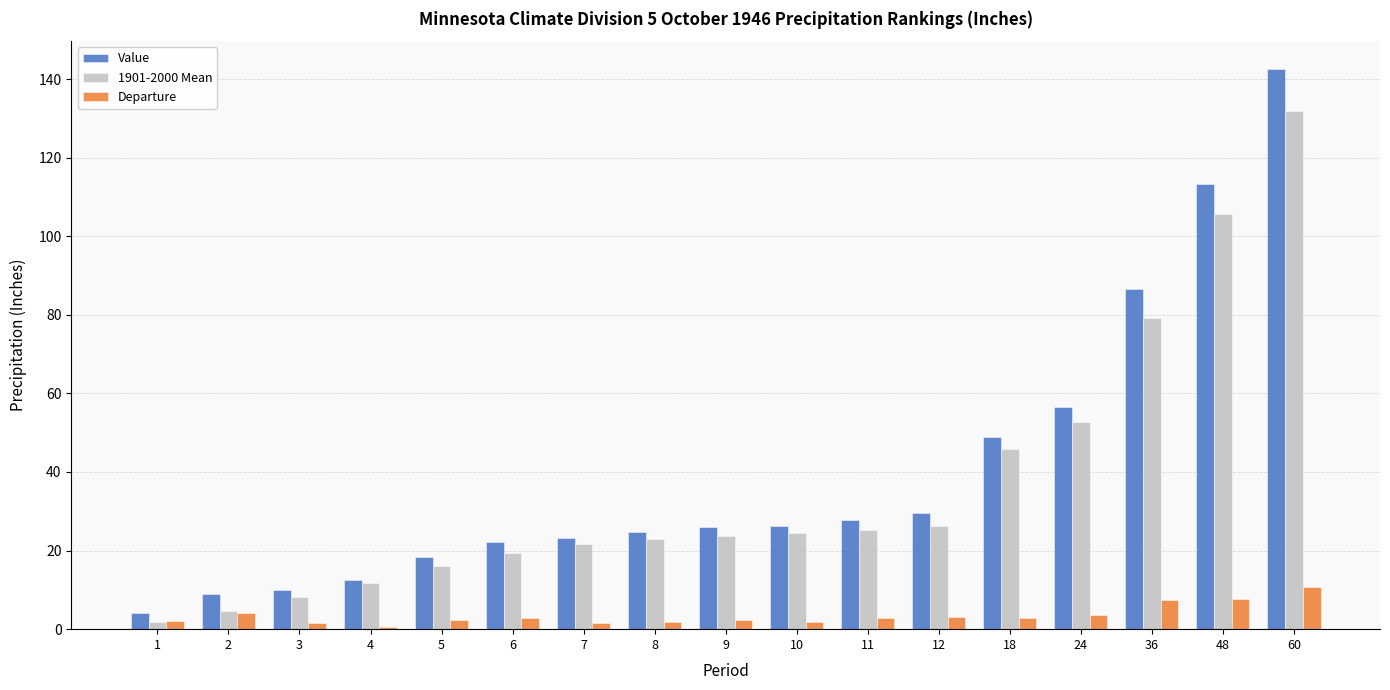

Between 6 and 48, which series saw the biggest shift?

Value